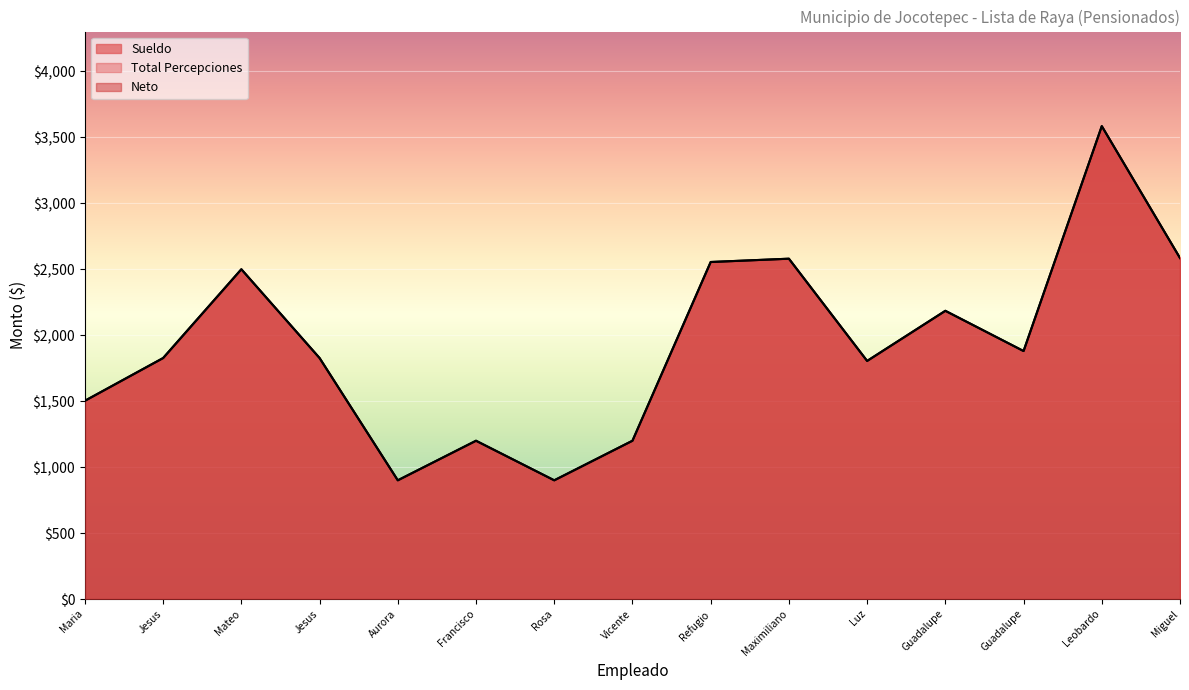

What is the sum of all Sueldo values?

29032